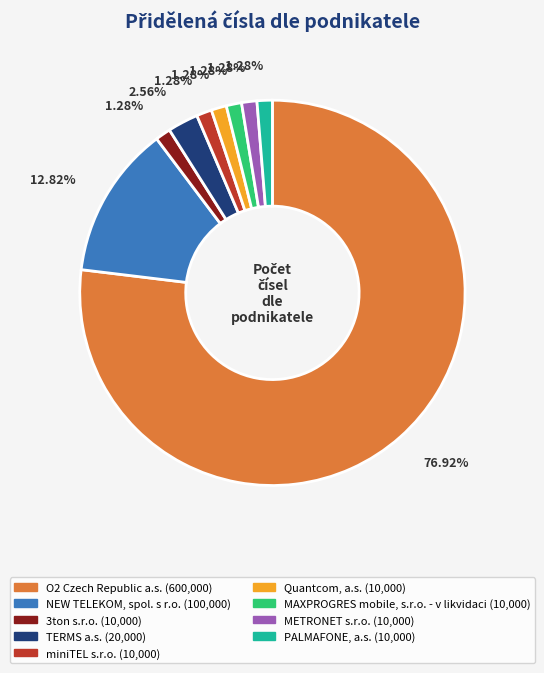

To the nearest percent, what is the difference between the largest and smallest slice percentages?

76%